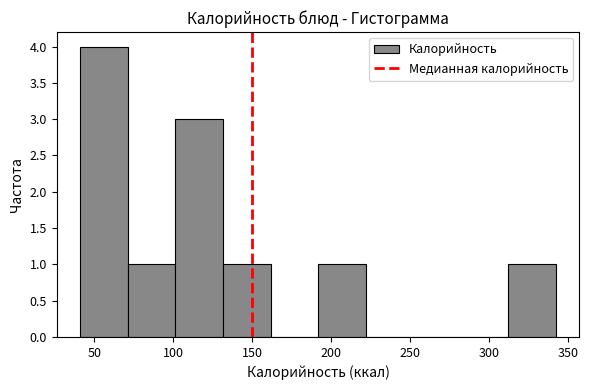

Over which range of the x-axis is the bar tallest?

40 to 70